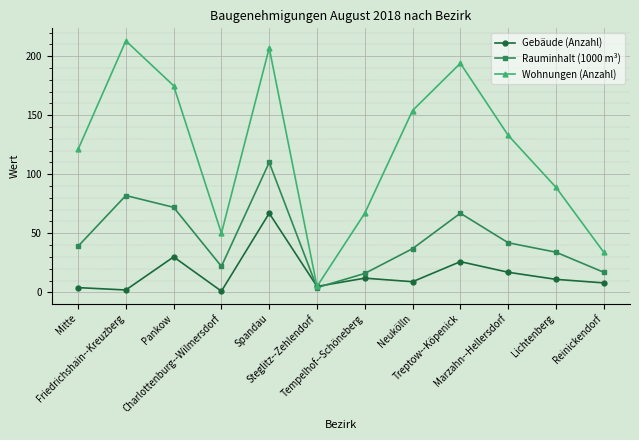

Reading left to right, transcribe all the data shown in this chart.

Gebäude (Anzahl): Mitte=4	Friedrichshain--Kreuzberg=2	Pankow=30	Charlottenburg--Wilmersdorf=1	Spandau=67	Steglitz--Zehlendorf=5	Tempelhof--Schöneberg=12	Neukölln=9	Treptow--Köpenick=26	Marzahn--Hellersdorf=17	Lichtenberg=11	Reinickendorf=8
Rauminhalt (1000 m³): Mitte=39	Friedrichshain--Kreuzberg=82	Pankow=72	Charlottenburg--Wilmersdorf=22	Spandau=110	Steglitz--Zehlendorf=4	Tempelhof--Schöneberg=16	Neukölln=37	Treptow--Köpenick=67	Marzahn--Hellersdorf=42	Lichtenberg=34	Reinickendorf=17
Wohnungen (Anzahl): Mitte=121	Friedrichshain--Kreuzberg=213	Pankow=175	Charlottenburg--Wilmersdorf=50	Spandau=207	Steglitz--Zehlendorf=5	Tempelhof--Schöneberg=67	Neukölln=154	Treptow--Köpenick=194	Marzahn--Hellersdorf=133	Lichtenberg=89	Reinickendorf=34